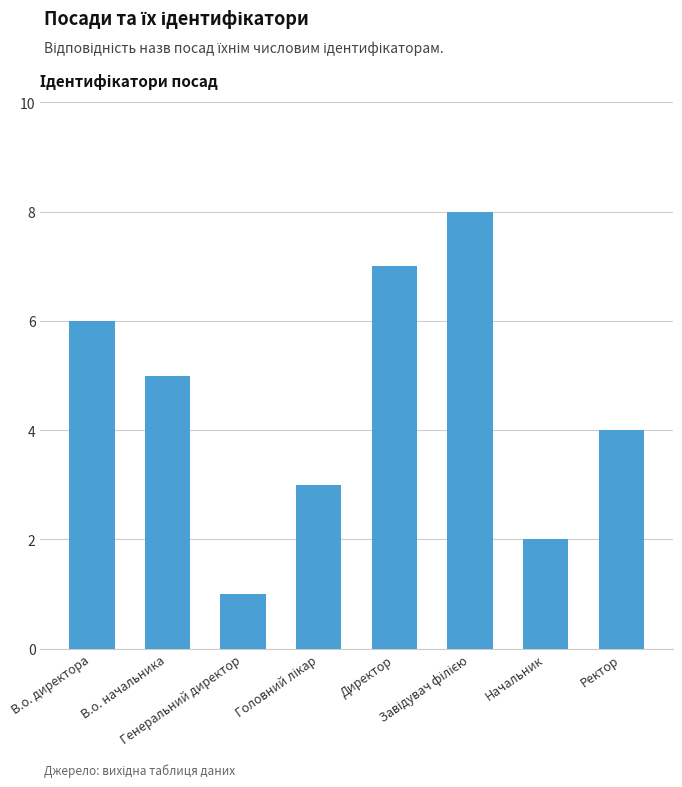

At which label does the data first exceed 5?

В.о. директора